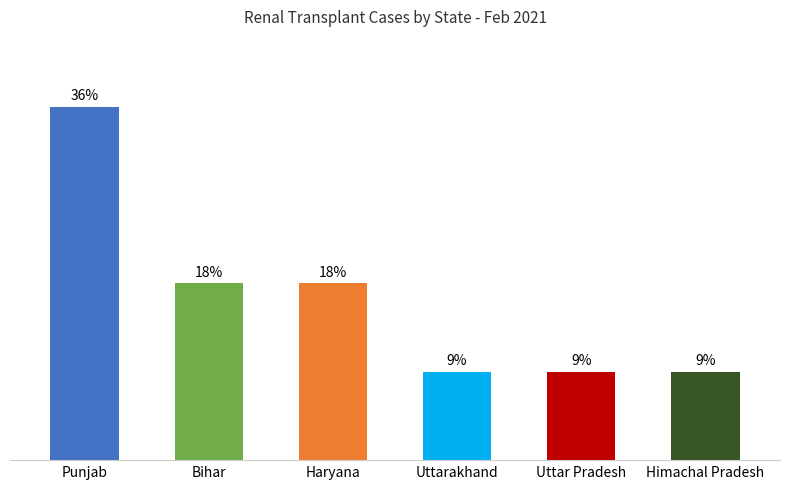

Does the chart contain any negative values?

No